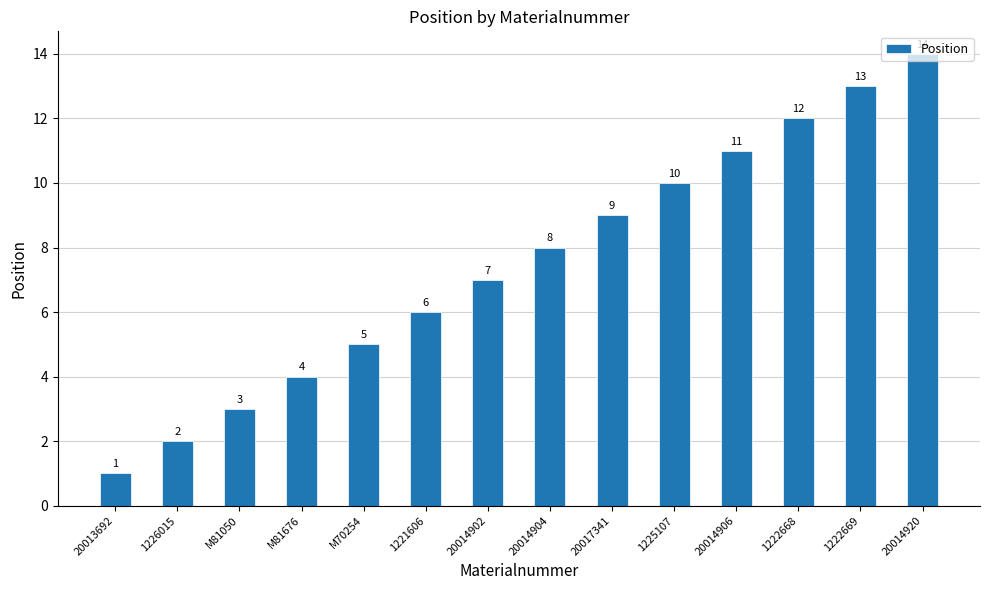

Rank the categories by value from highest to lowest.

20014920, 1222669, 1222668, 20014906, 1225107, 20017341, 20014904, 20014902, 1221606, M70254, M81676, M81050, 1226015, 20013692